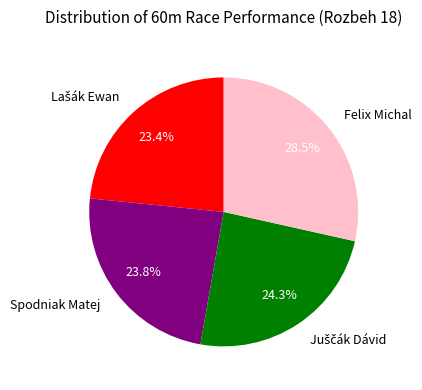

To the nearest percent, what is the difference between the largest and smallest slice percentages?

5%